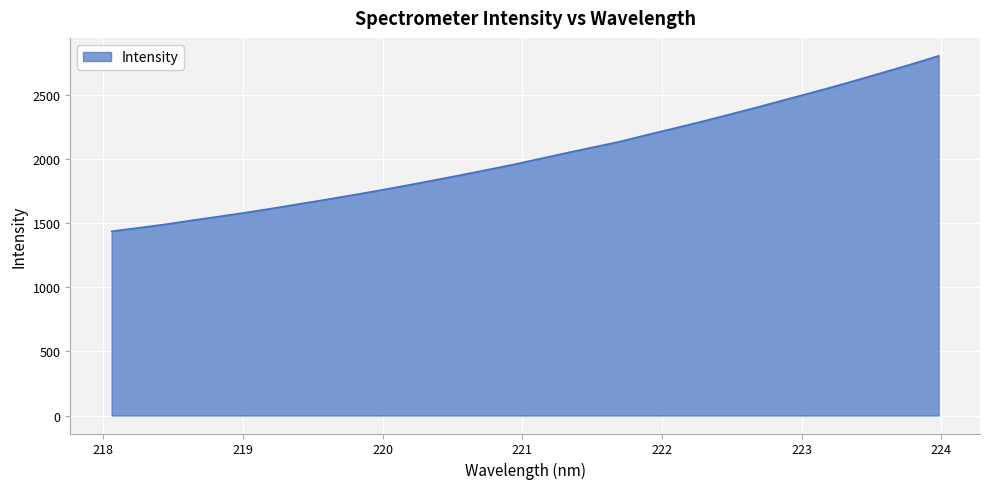

What is the smallest value displayed?

1438.7